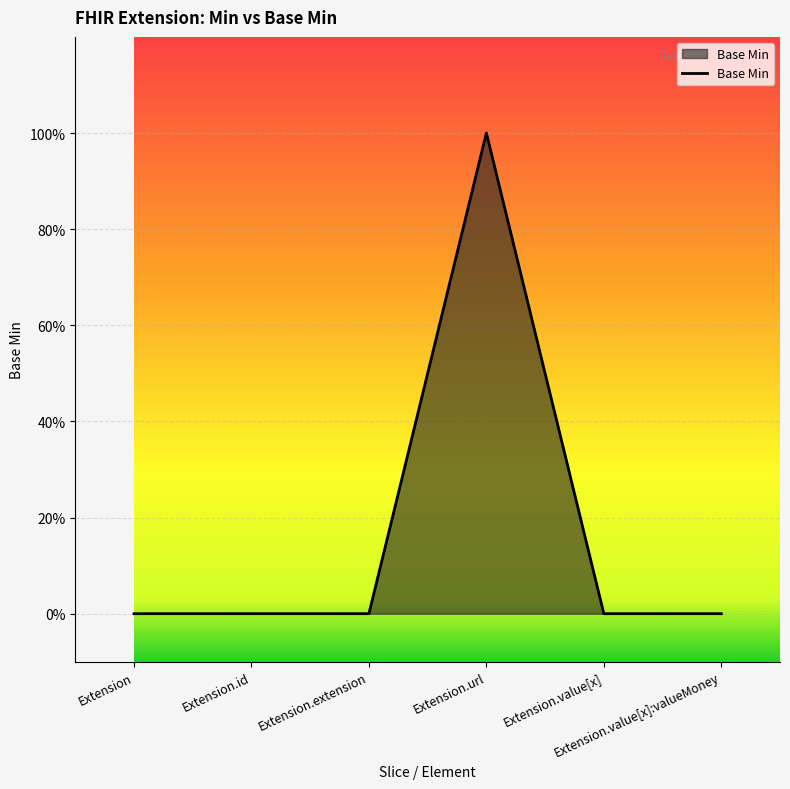

Is this an area chart (filled region under the line)?

Yes